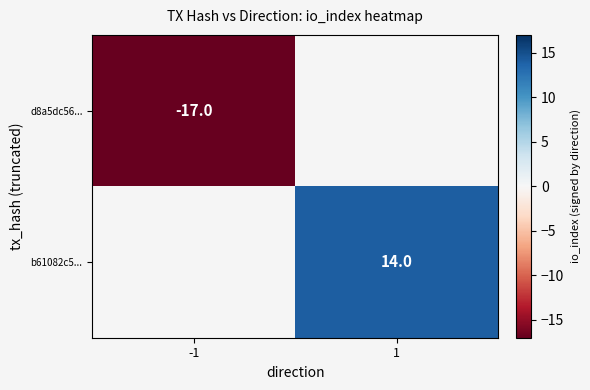

At which category does the chart reach its peak across all series?

1